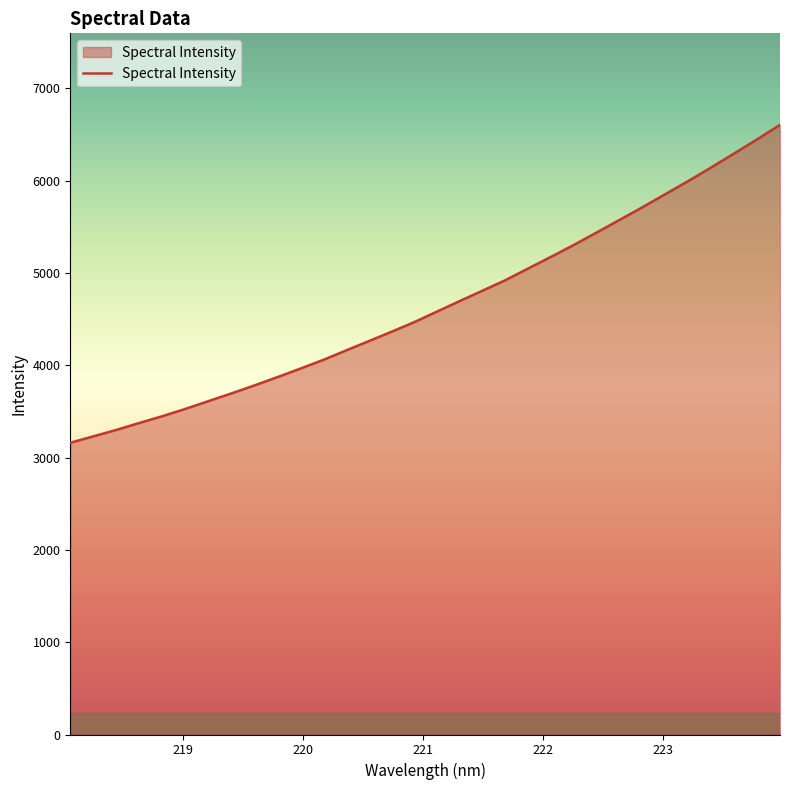

What is the greatest value displayed?

6604.0